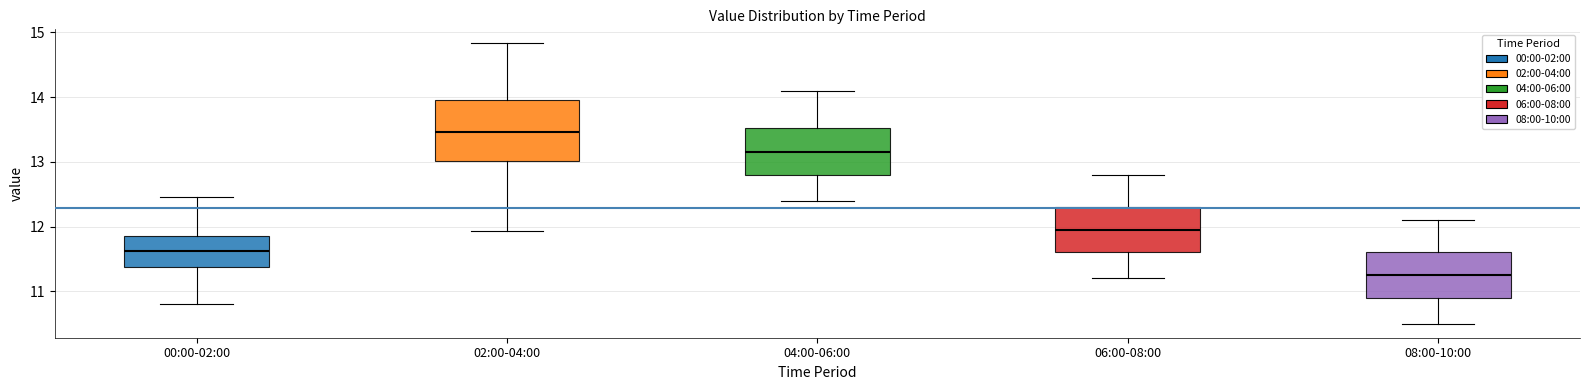

Reading left to right, transcribe this box plot: for each box, give where its median line is, the range the box spans, and where its two whiskers end, as read against the y-axis. The values are not printed on the chart, so give them approximately, as read against the axis.

00:00-02:00: median 11.6, box 11.4 to 11.8, whiskers 10.8 to 12.5
02:00-04:00: median 13.5, box 13.0 to 13.9, whiskers 11.9 to 14.8
04:00-06:00: median 13.2, box 12.8 to 13.5, whiskers 12.4 to 14.1
06:00-08:00: median 12.0, box 11.6 to 12.3, whiskers 11.2 to 12.8
08:00-10:00: median 11.3, box 10.9 to 11.6, whiskers 10.5 to 12.1